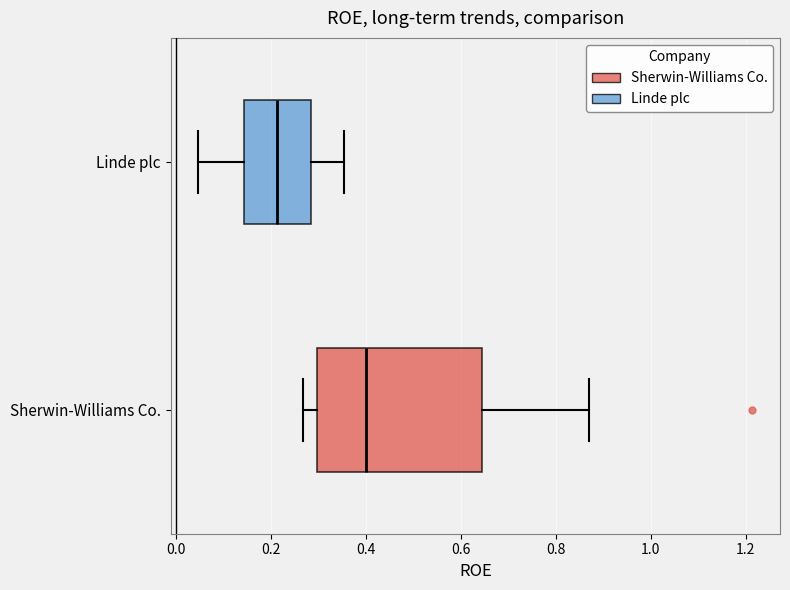

Which box is the widest, from its left edge to its right edge?

Sherwin-Williams Co.